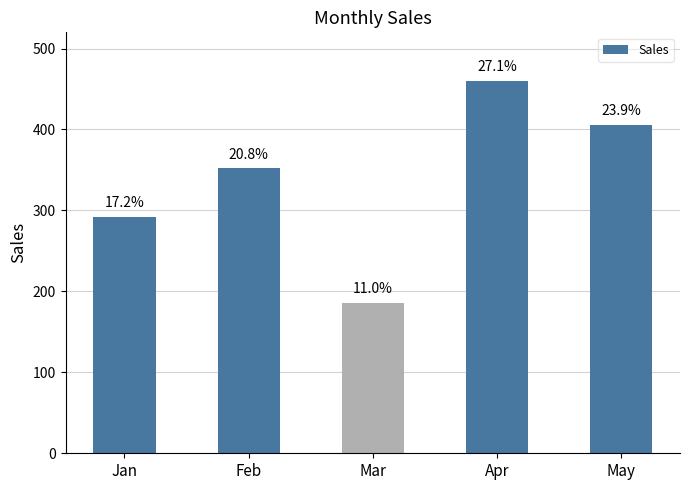

How many bars are there in total?

5